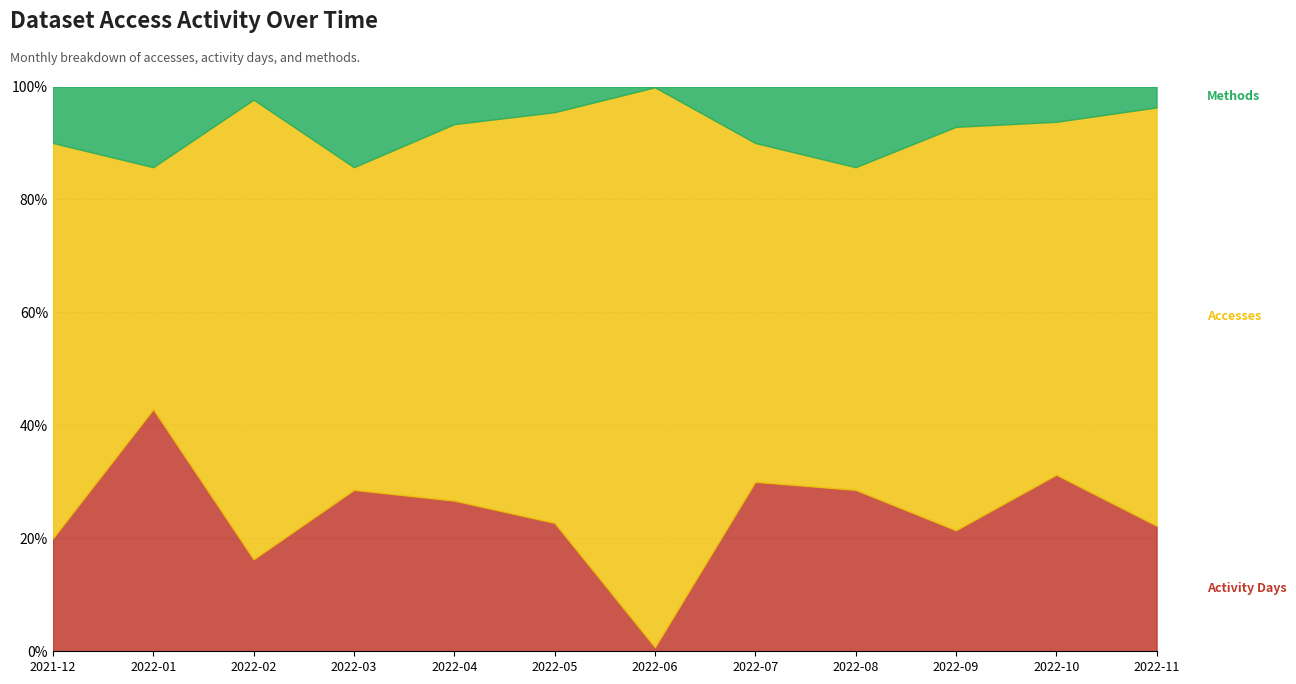

What is the total value across all series at 2022-07?

100.0